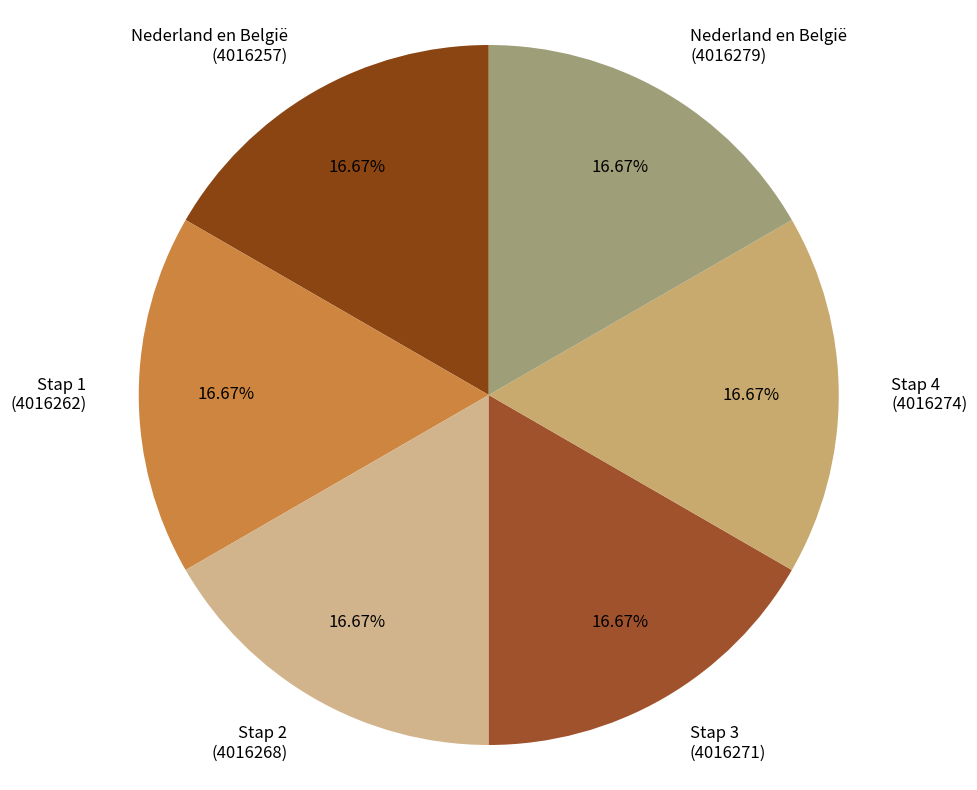

Does any single category account for the majority?

No